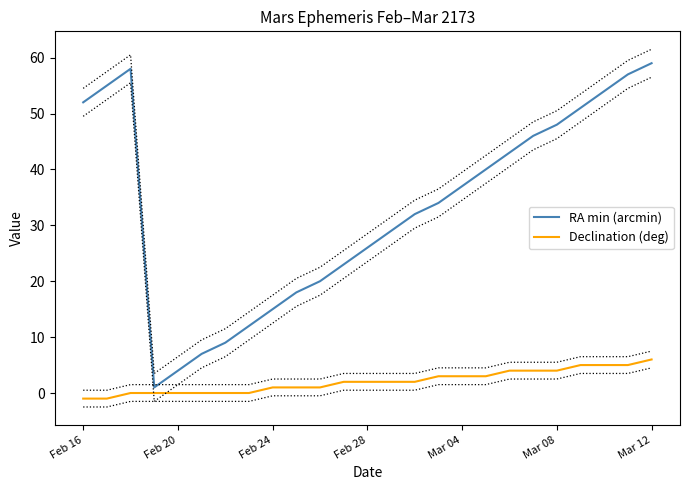

Reading right to left, transcribe all the data shown in this chart.

RA min (arcmin): 59	57	54	51	48	46	43	40	37	34	32	29	26	23	20	18	15	12	9	7	4	1	58	55	52
Declination (deg): 6	5	5	5	4	4	4	3	3	3	2	2	2	2	1	1	1	0	0	0	0	0	0	-1	-1